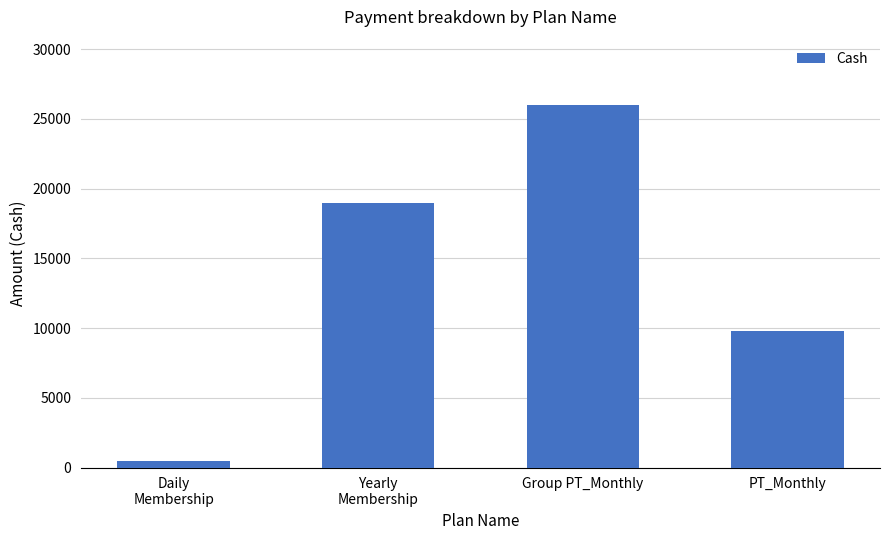

The value at PT_Monthly is 9799. True or false?

True